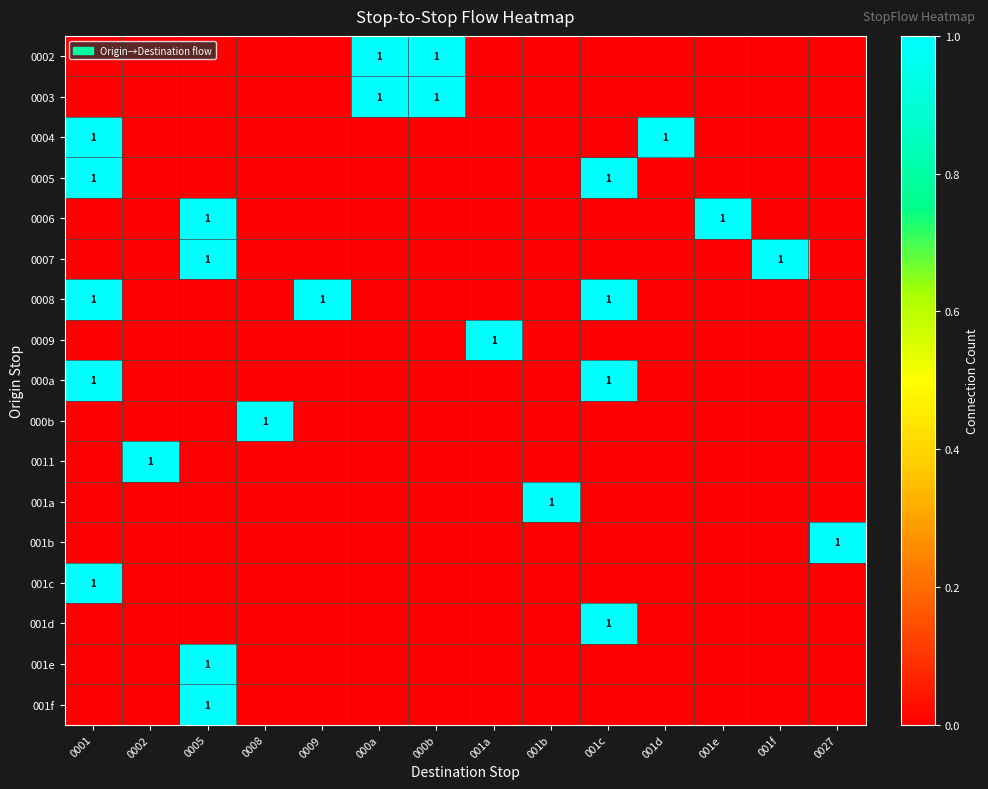

List the labels in order of 0008 value, smallest first.

0002, 0005, 0008, 000a, 000b, 001a, 001b, 001d, 001e, 001f, 0027, 0001, 0009, 001c